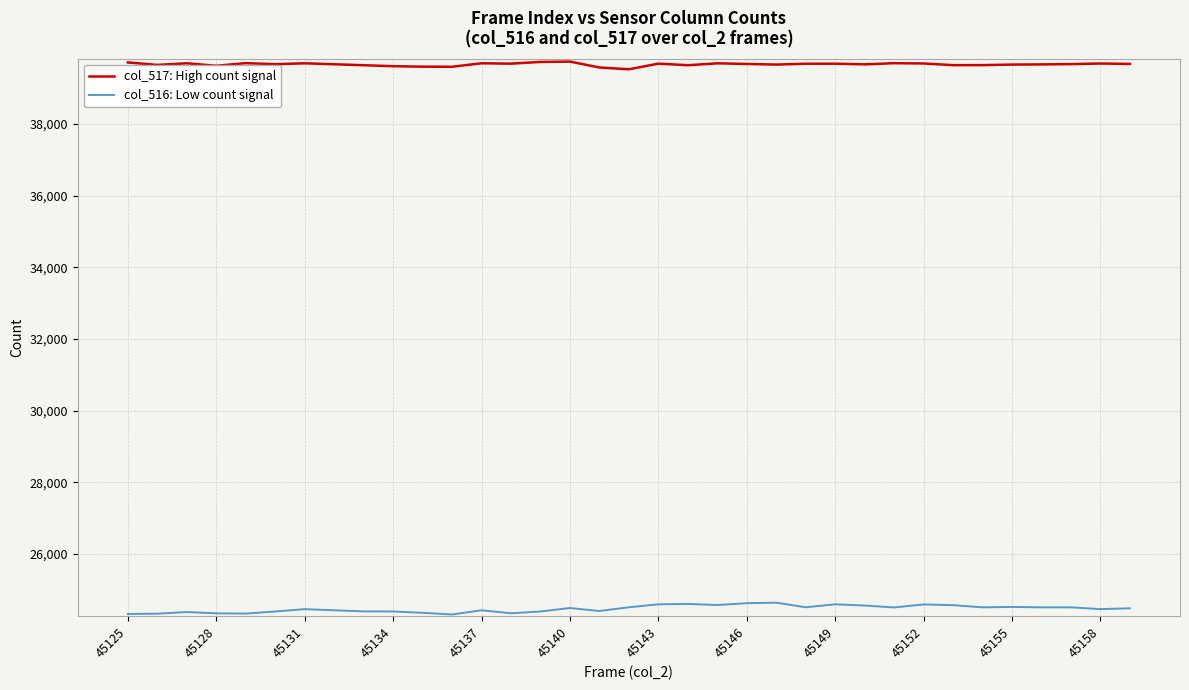

What is the difference between the maximum and minimum values in the col_517: High count signal series?

215